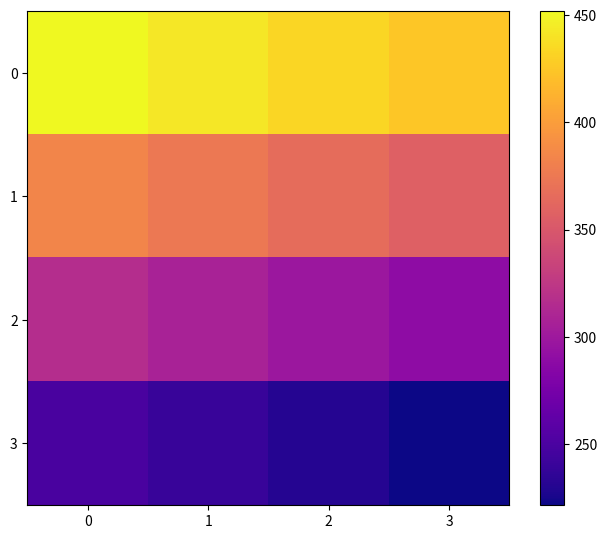

At how many categories does at least one series exceed 343?

4